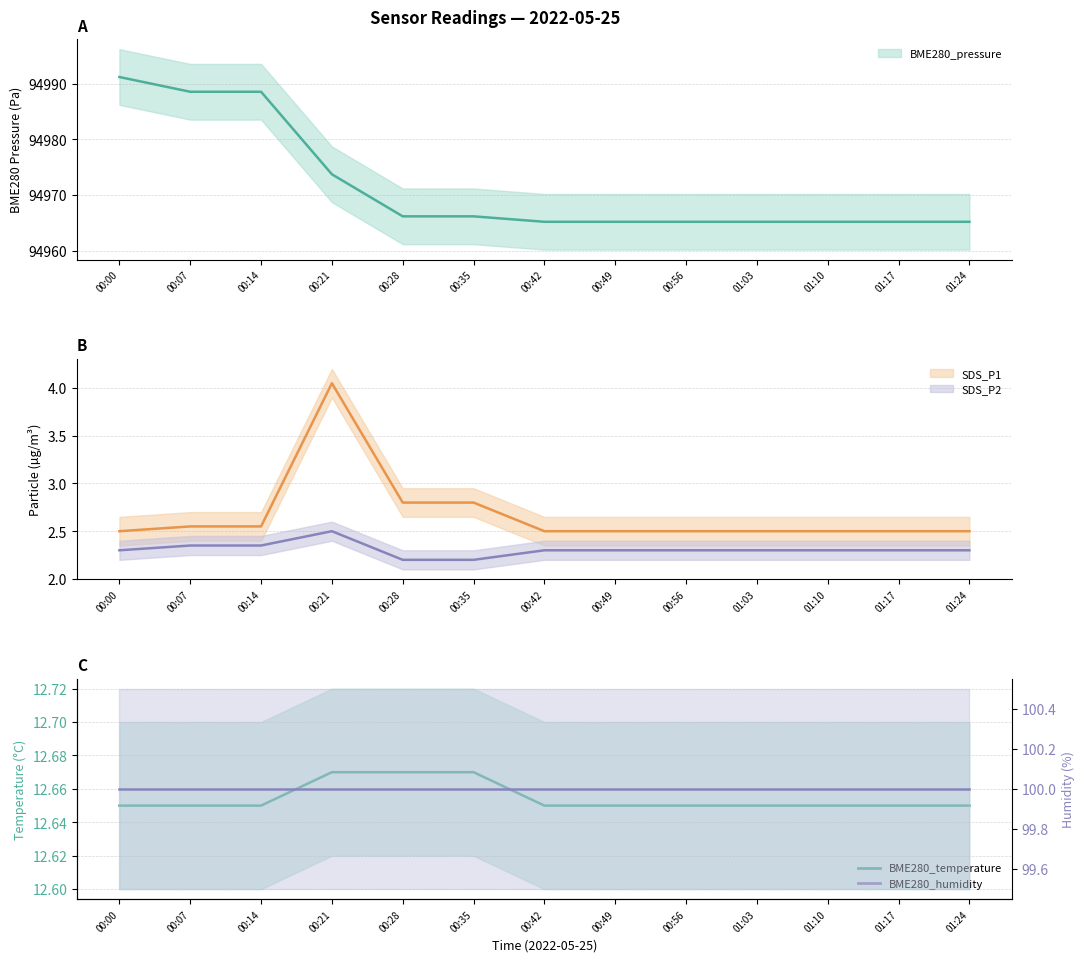

True or false: BME280_pressure and SDS_P2 intersect in this chart.

False